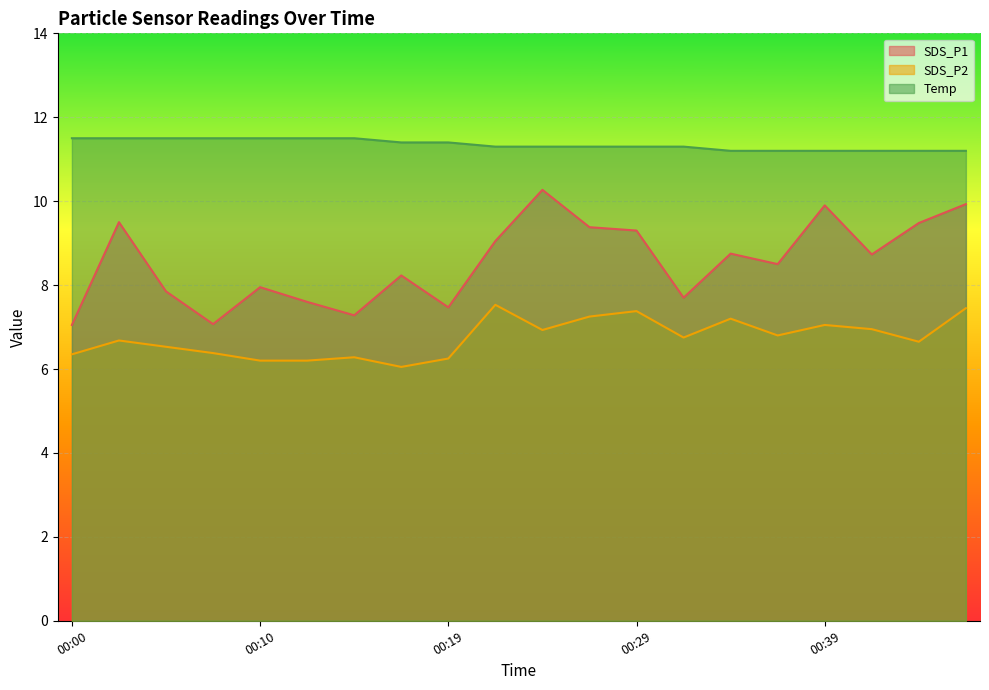

Which category has the lowest value across all series?

00:17